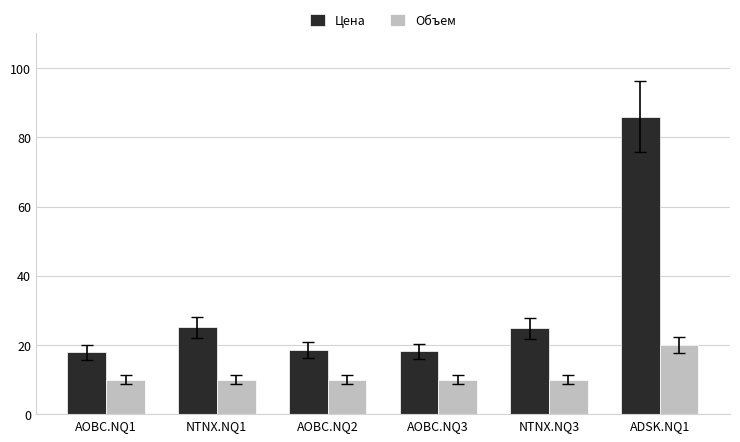

How many bars are there in each group?

2